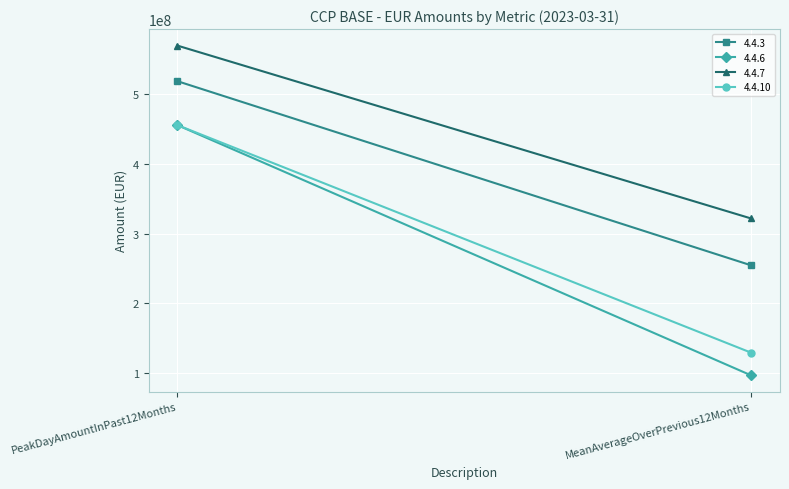

The 4.4.3 series shows 254676444.8 at MeanAverageOverPrevious12Months. True or false?

True